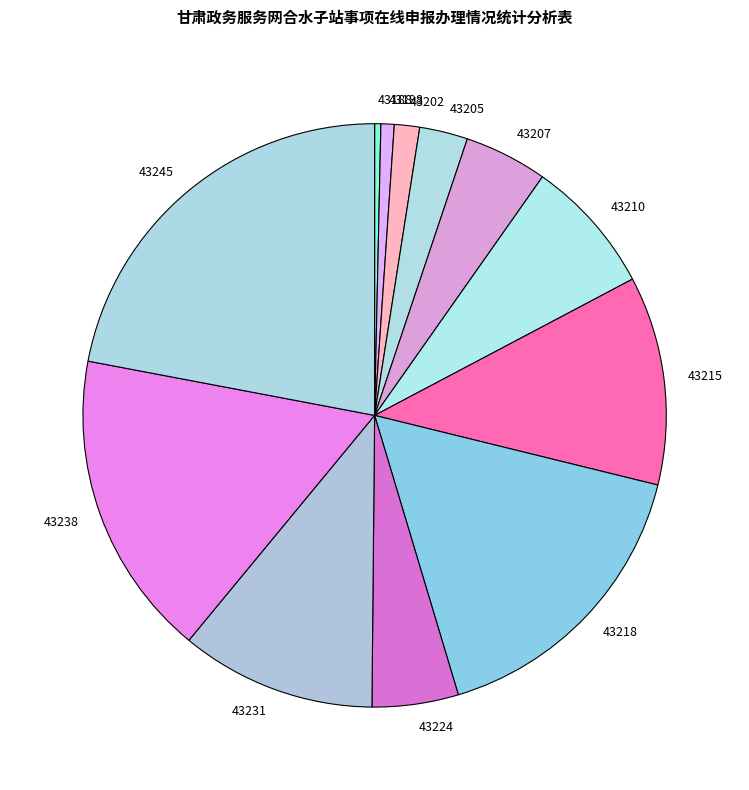

How many segments does this pie chart have?

12